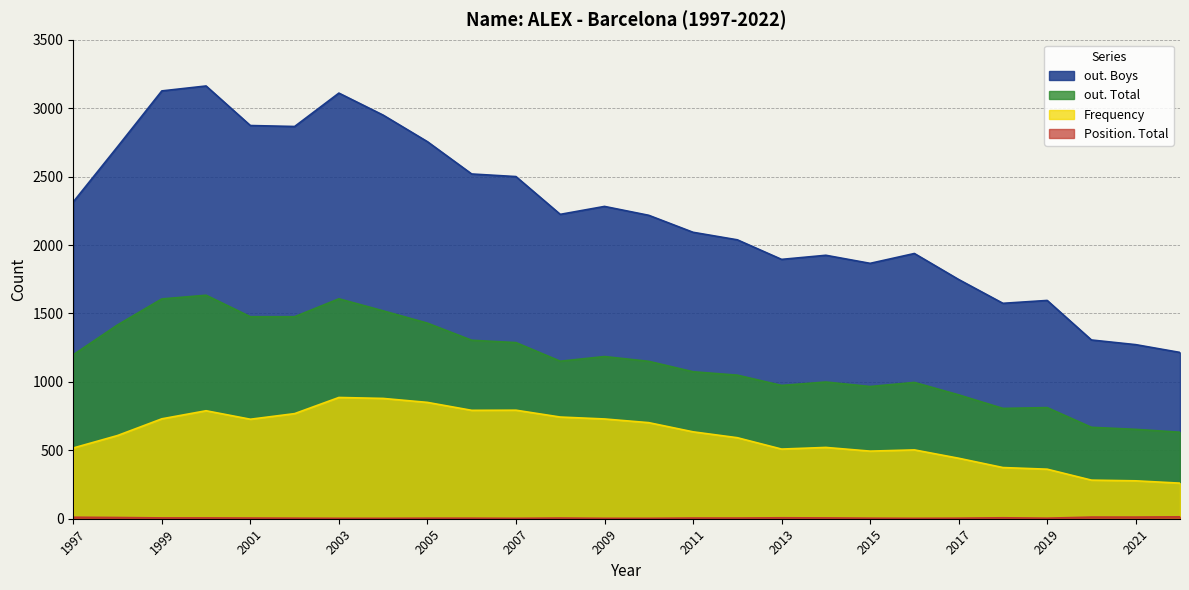

In out. Total, how many points are higher than both neighbors (excluding endpoints)?

6